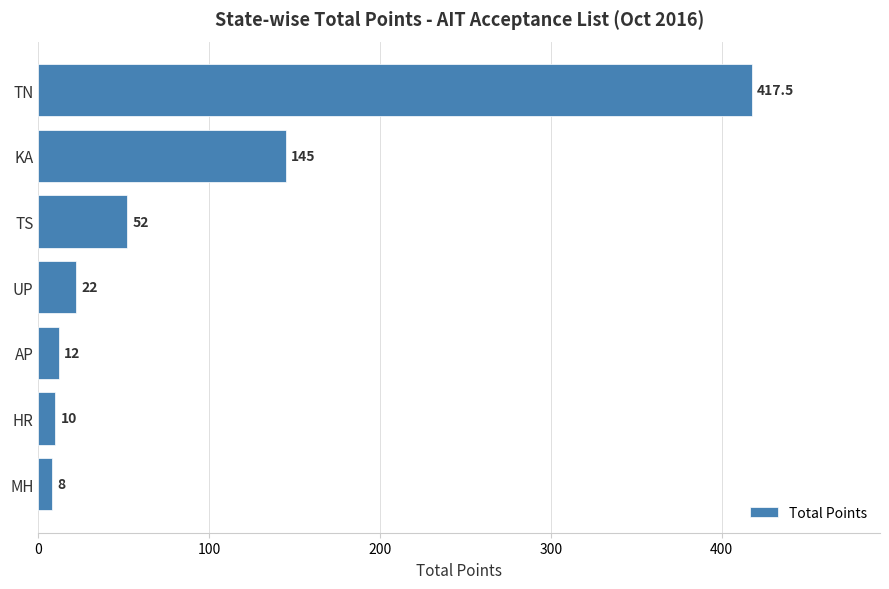

What is the ratio of the value at TS to the value at HR?

5.2